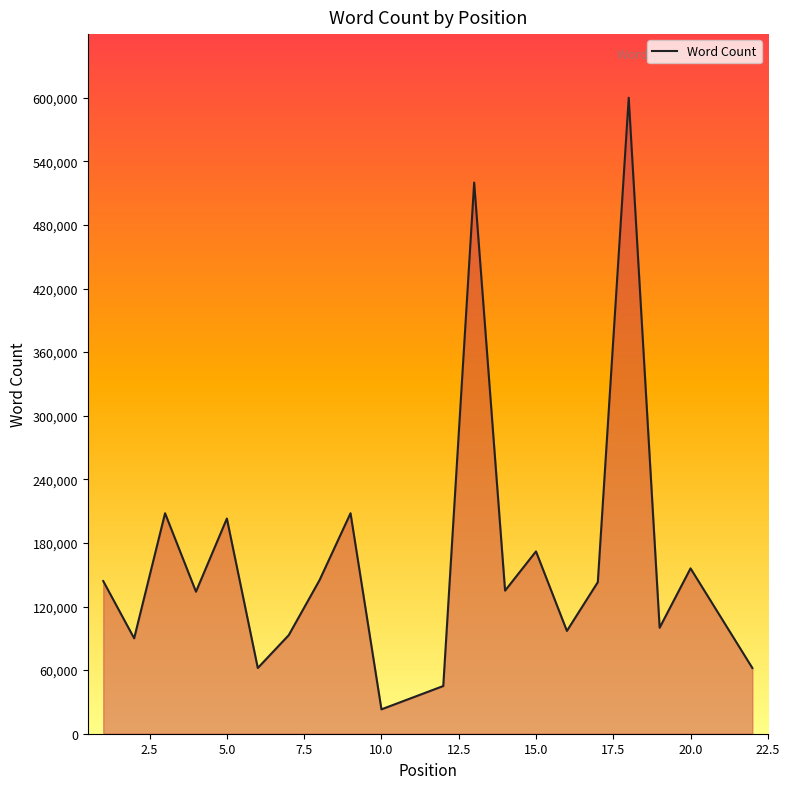

How many lines are shown in the chart?

1